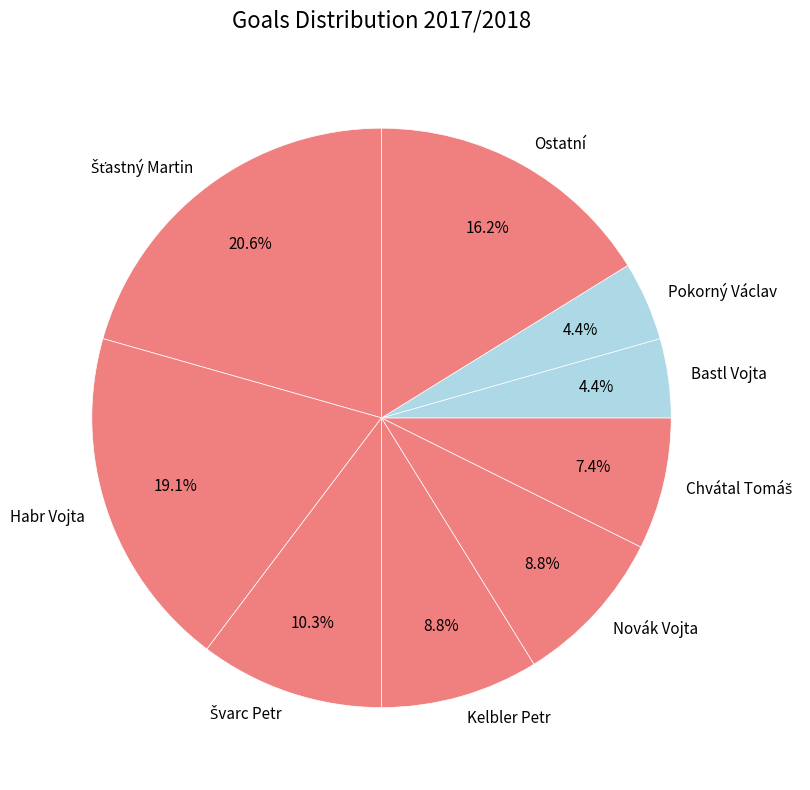

Combined, do Kelbler Petr and Habr Vojta account for over 50%?

No